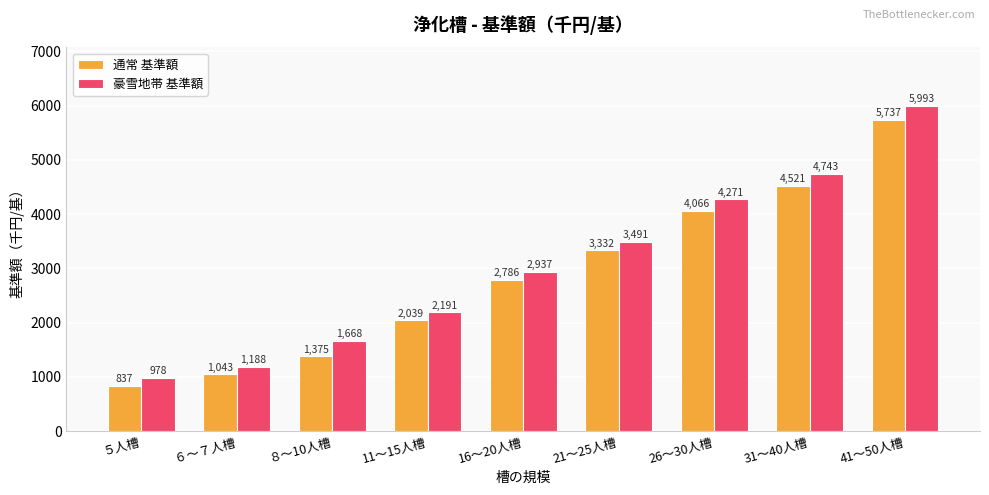

What value does the 豪雪地帯 基準額 series have at 16～20人槽, to the nearest 50?

2950